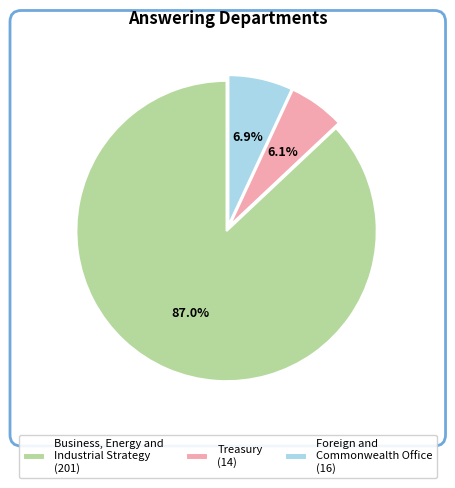

Count the number of slices in the pie.

3